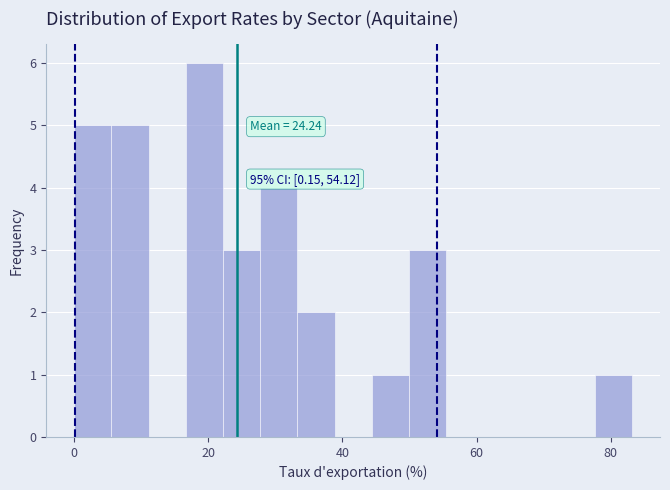

Around what value on the x-axis is the tallest bar? Give the approximate position of its centre, as read against the axis.

20